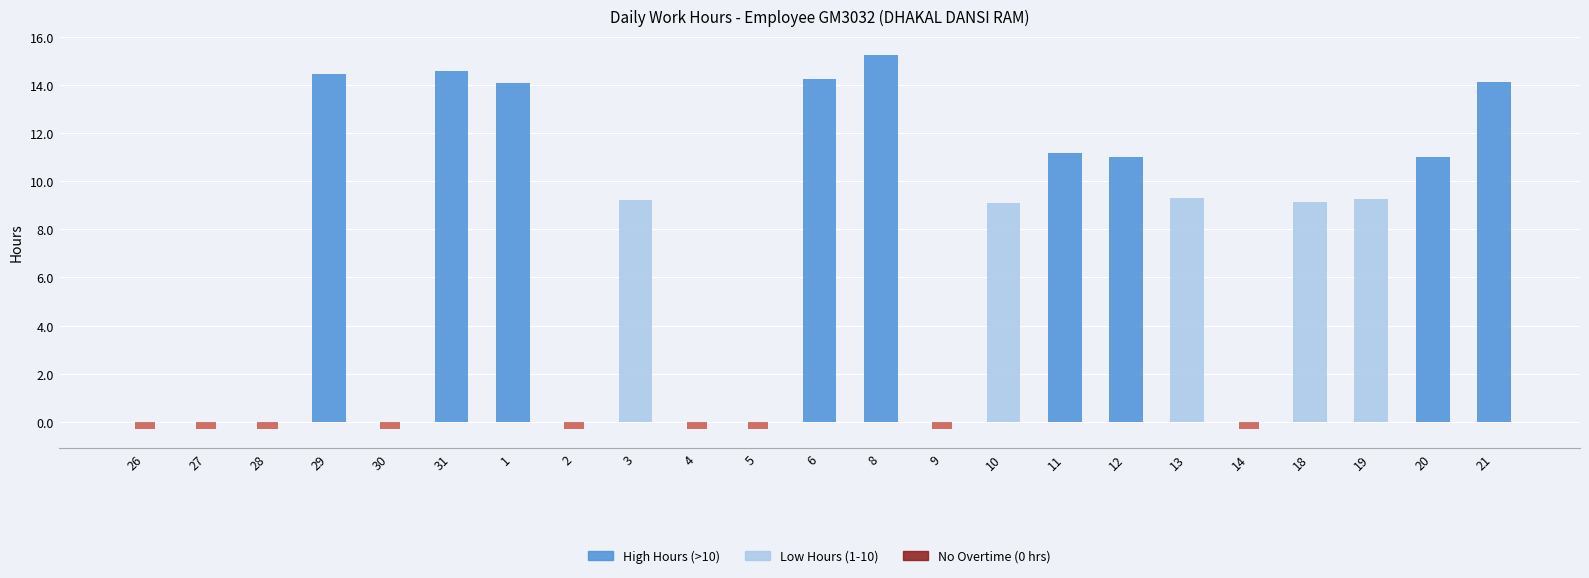

Rank the categories by No Overtime value from lowest to highest.

26, 27, 28, 30, 2, 4, 5, 9, 14, 29, 31, 1, 3, 6, 8, 10, 11, 12, 13, 18, 19, 20, 21